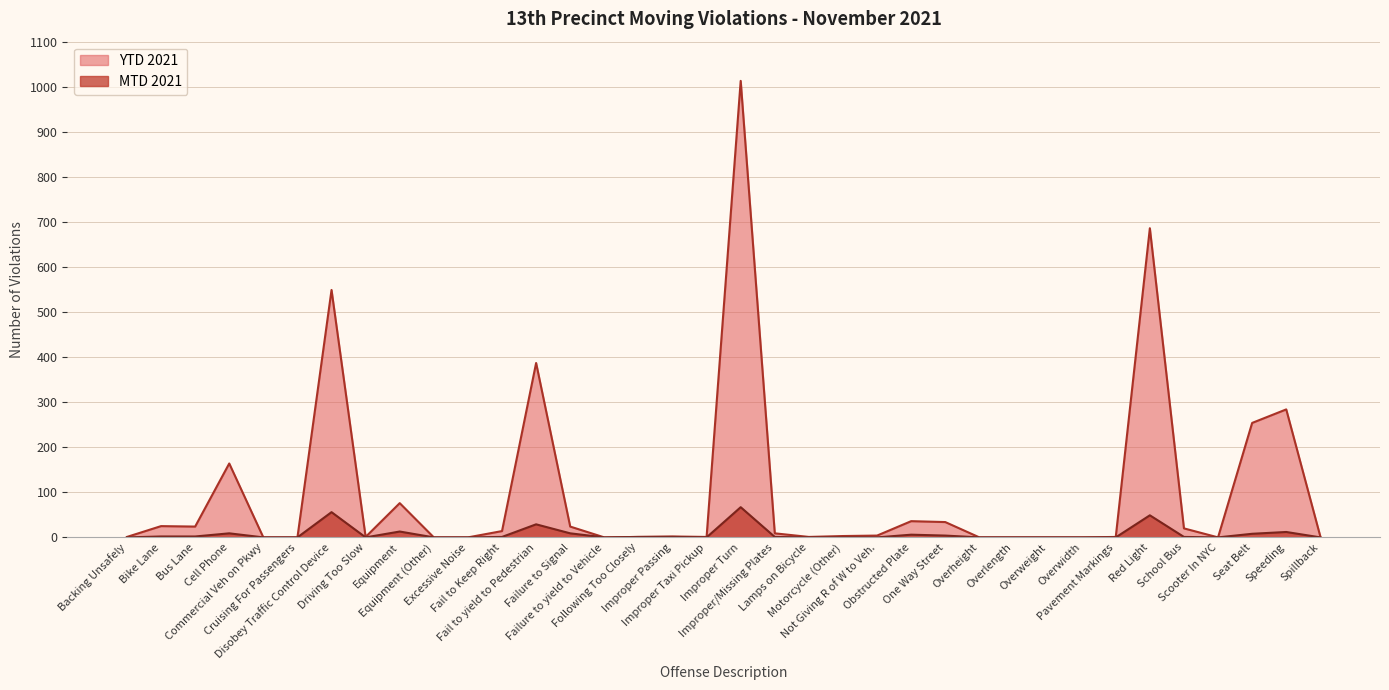

Reading right to left, transcribe all the data shown in this chart.

MTD 2021: Spillback=0	Speeding=12	Seat Belt=8	Scooter In NYC=0	School Bus=1	Red Light=49	Pavement Markings=0	Overwidth=0	Overweight=0	Overlength=0	Overheight=0	One Way Street=4	Obstructed Plate=6	Not Giving R of W to Veh.=0	Motorcycle (Other)=0	Lamps on Bicycle=0	Improper/Missing Plates=1	Improper Turn=67	Improper Taxi Pickup=0	Improper Passing=1	Following Too Closely=1	Failure to yield to Vehicle=0	Failure to Signal=9	Fail to yield to Pedestrian=29	Fail to Keep Right=1	Excessive Noise=0	Equipment (Other)=0	Equipment=13	Driving Too Slow=0	Disobey Traffic Control Device=56	Cruising For Passengers=0	Commercial Veh on Pkwy=0	Cell Phone=9	Bus Lane=2	Bike Lane=2	Backing Unsafely=0
YTD 2021: Spillback=2	Speeding=284	Seat Belt=254	Scooter In NYC=0	School Bus=20	Red Light=686	Pavement Markings=1	Overwidth=0	Overweight=0	Overlength=0	Overheight=0	One Way Street=34	Obstructed Plate=36	Not Giving R of W to Veh.=4	Motorcycle (Other)=3	Lamps on Bicycle=1	Improper/Missing Plates=9	Improper Turn=1013	Improper Taxi Pickup=1	Improper Passing=2	Following Too Closely=1	Failure to yield to Vehicle=0	Failure to Signal=24	Fail to yield to Pedestrian=387	Fail to Keep Right=14	Excessive Noise=0	Equipment (Other)=0	Equipment=76	Driving Too Slow=1	Disobey Traffic Control Device=549	Cruising For Passengers=0	Commercial Veh on Pkwy=0	Cell Phone=164	Bus Lane=24	Bike Lane=25	Backing Unsafely=1